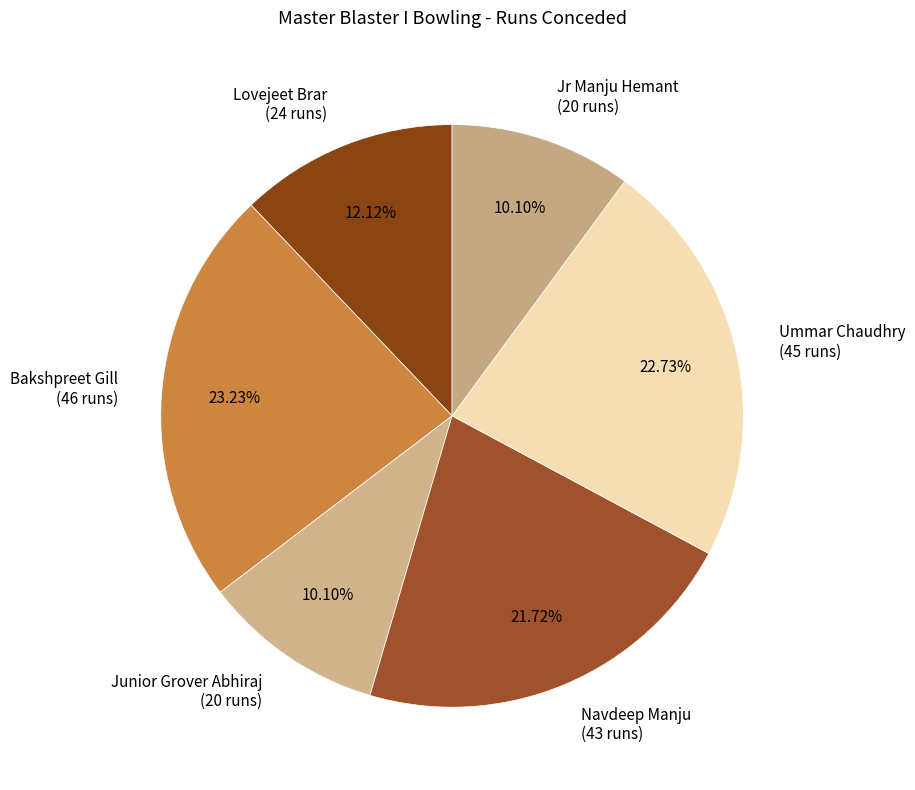

To the nearest percent, what is the difference between the Lovejeet Brar and Ummar Chaudhry slice percentages?

11%